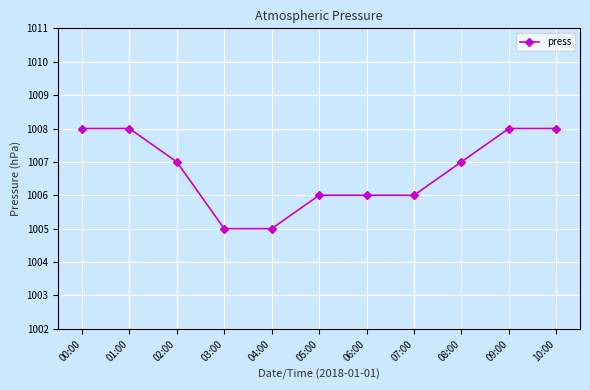

How many lines are shown in the chart?

1